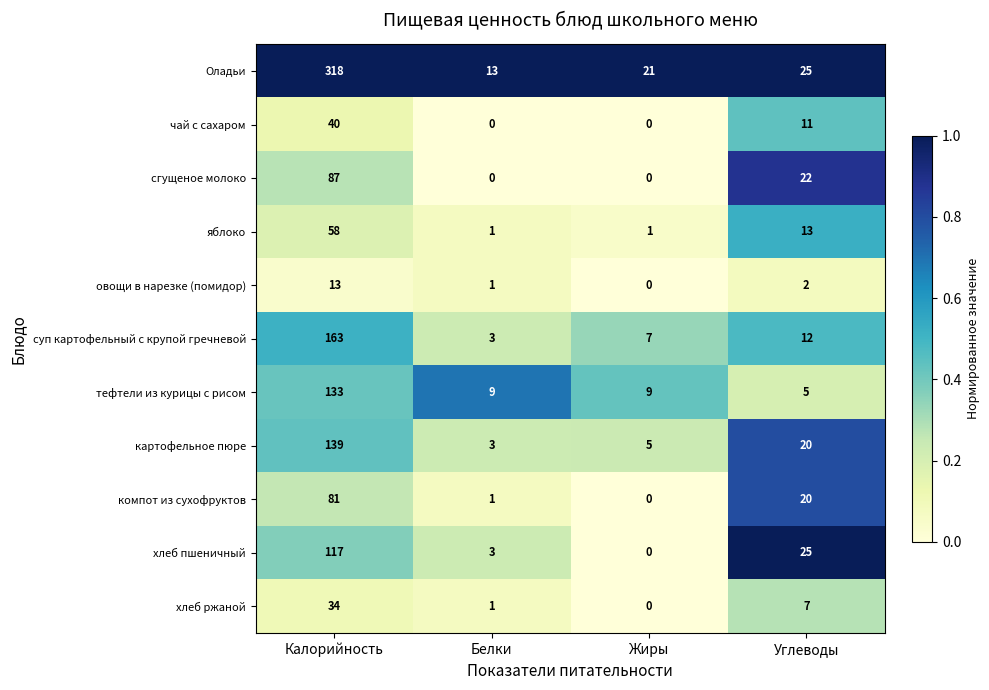

Which series has the largest range (max minus min)?

Оладьи